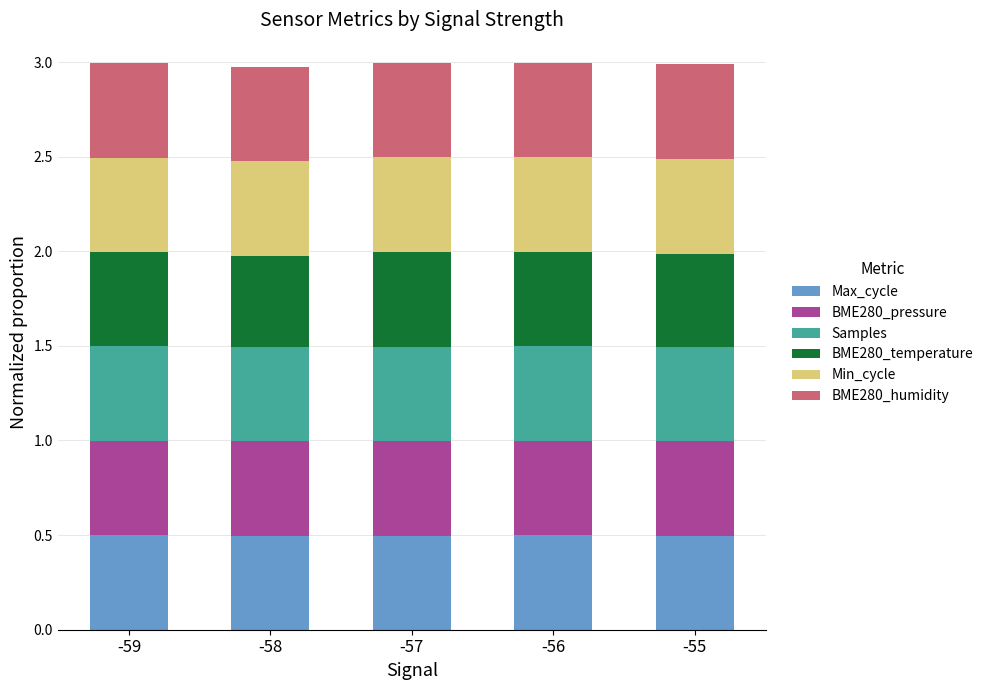

What is the minimum value for Max_cycle?

0.5